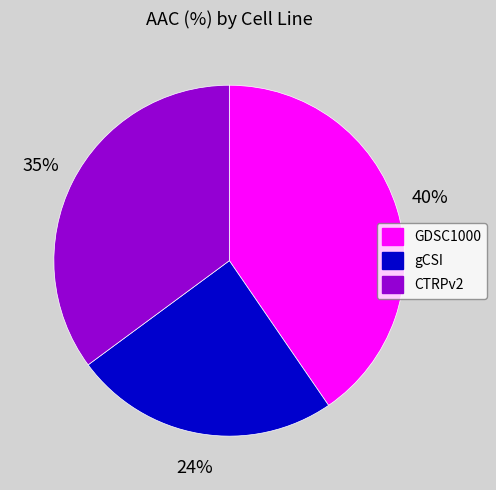

Rank the categories by value from lowest to highest.

gCSI, CTRPv2, GDSC1000